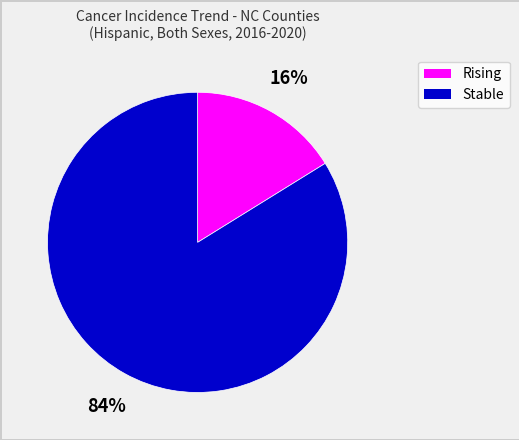

Does any single category account for the majority?

Yes